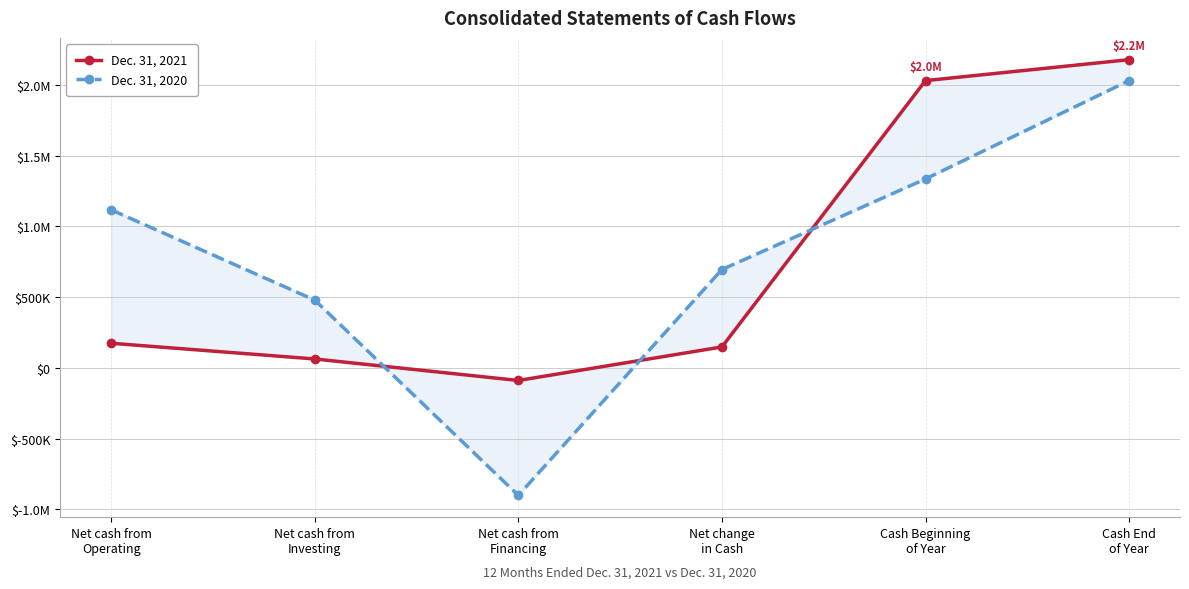

Reading right to left, transcribe all the data shown in this chart.

Dec. 31, 2021: Cash End
of Year=2178000	Cash Beginning
of Year=2030000	Net change
in Cash=148000	Net cash from
Financing=-89000	Net cash from
Investing=63000	Net cash from
Operating=174000
Dec. 31, 2020: Cash End
of Year=2030000	Cash Beginning
of Year=1335000	Net change
in Cash=695000	Net cash from
Financing=-901000	Net cash from
Investing=479000	Net cash from
Operating=1117000